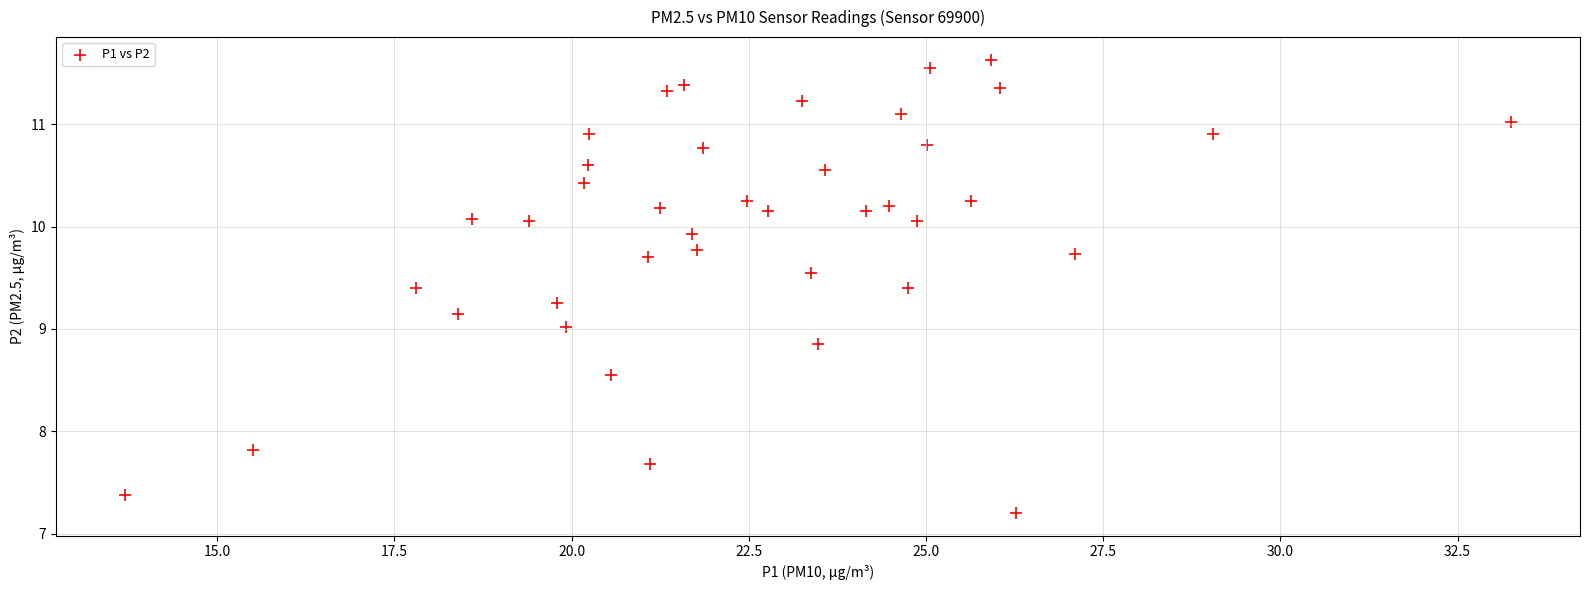

What is the range of X values (max minus min)?

19.6